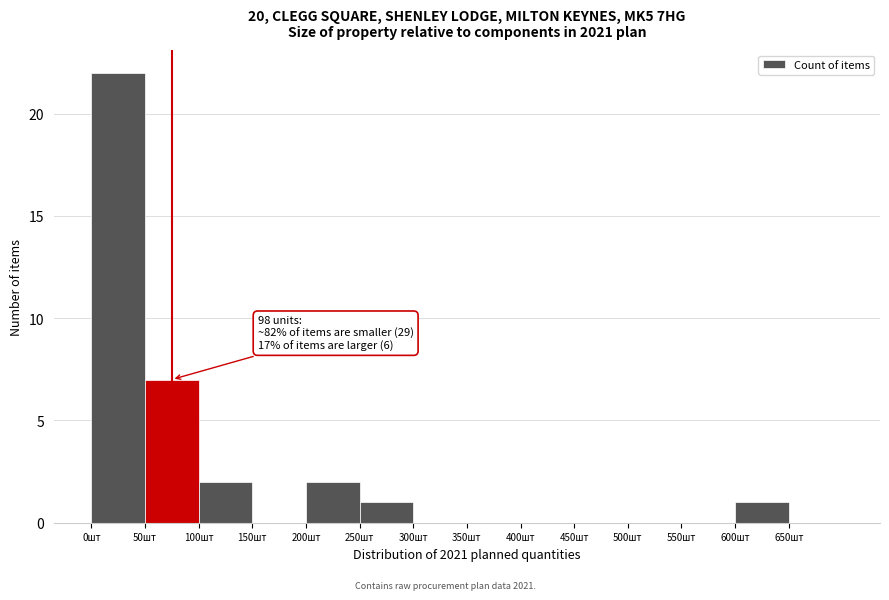

Which range on the x-axis has the tallest bar?

0 to 50